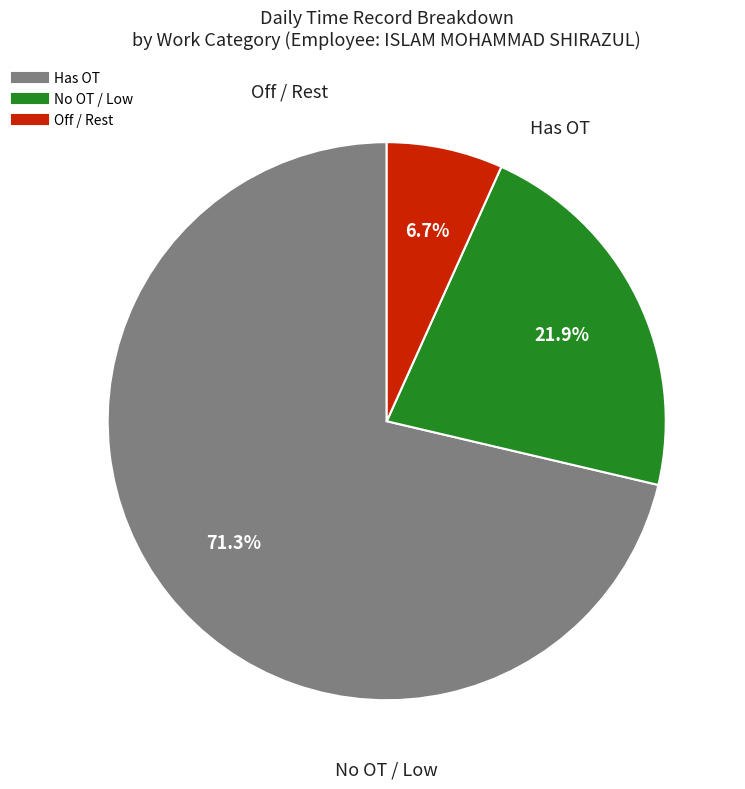

Is there a majority slice in this chart?

Yes